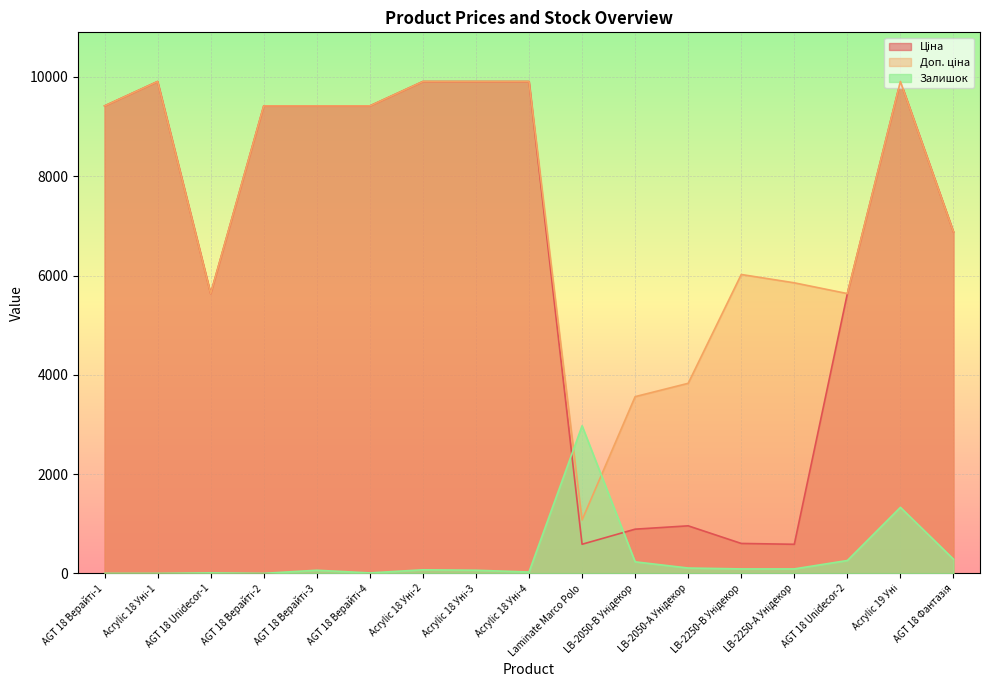

What position from the right is AGT 18 Unidecor-1?

15